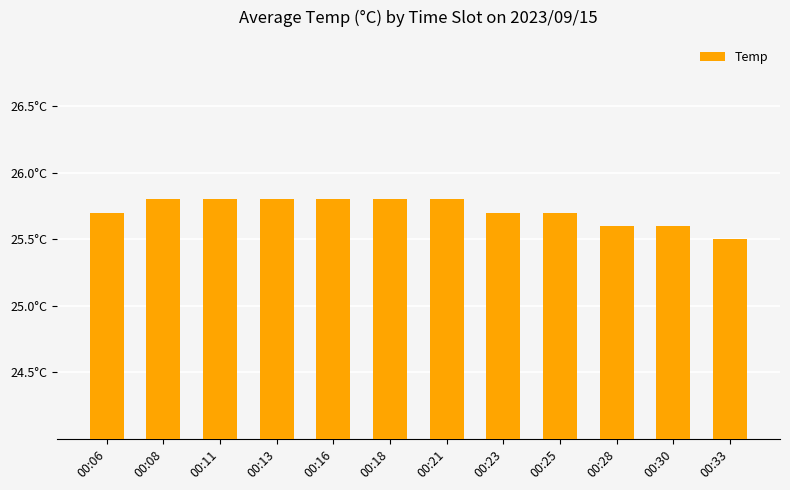

Which category has the lowest value across all series?

00:33